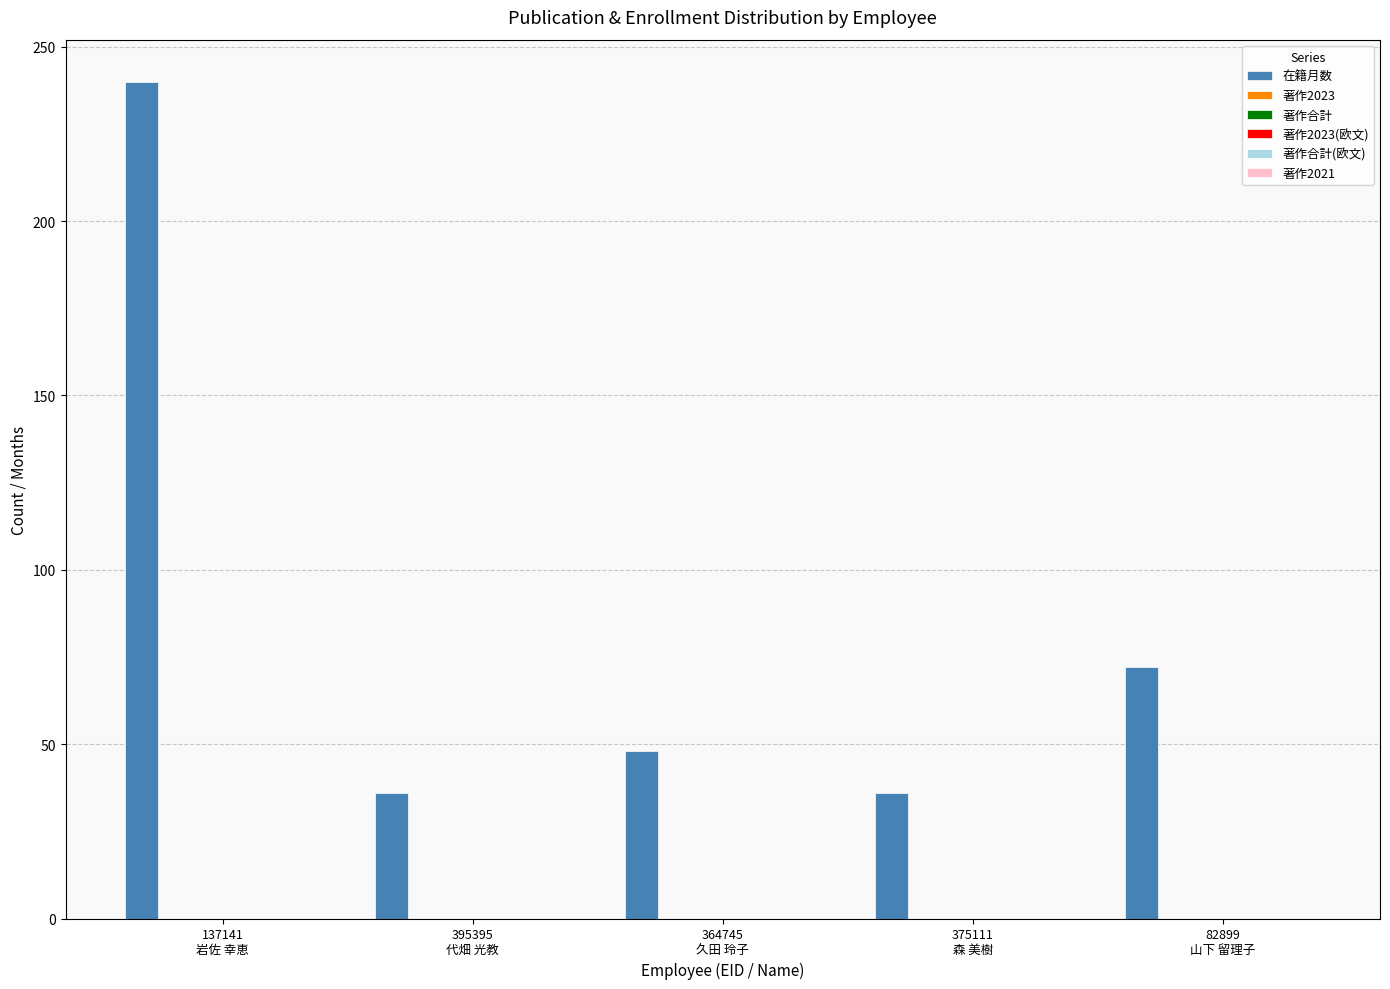

What is the value of the 2nd bar from the left?

36